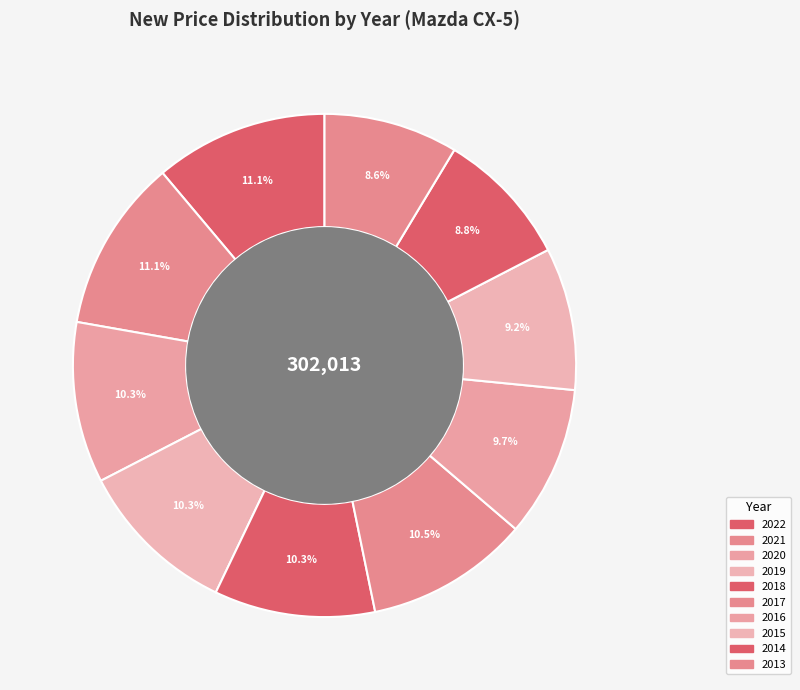

Combined, what portion of the pie is 2013 and 2017?

19.1%